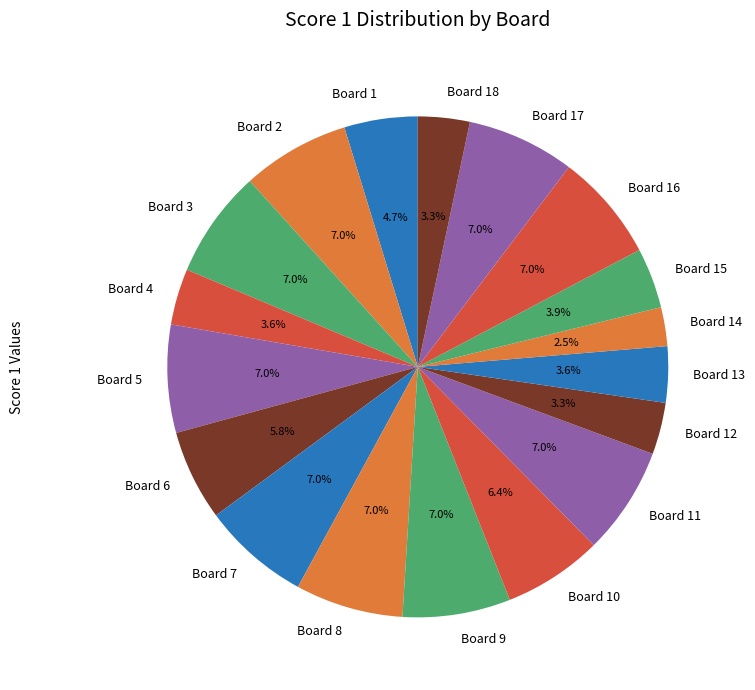

How many segments does this pie chart have?

18